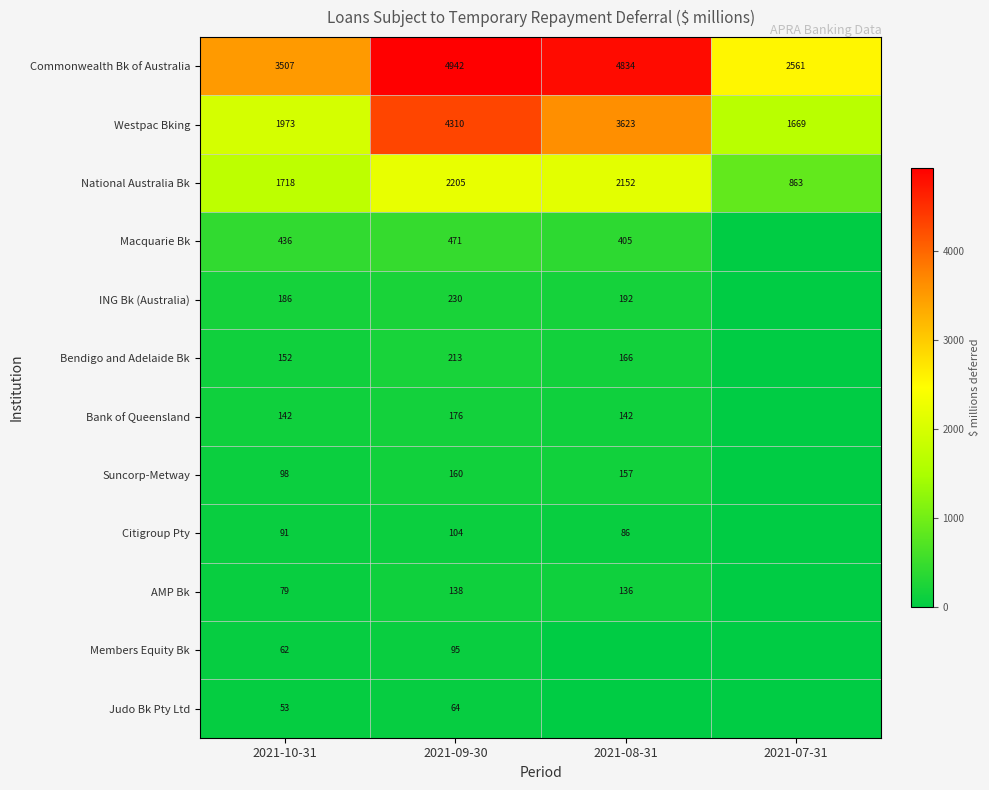

What is the difference between the Commonwealth Bk of Australia values at 2021-07-31 and 2021-10-31?

946